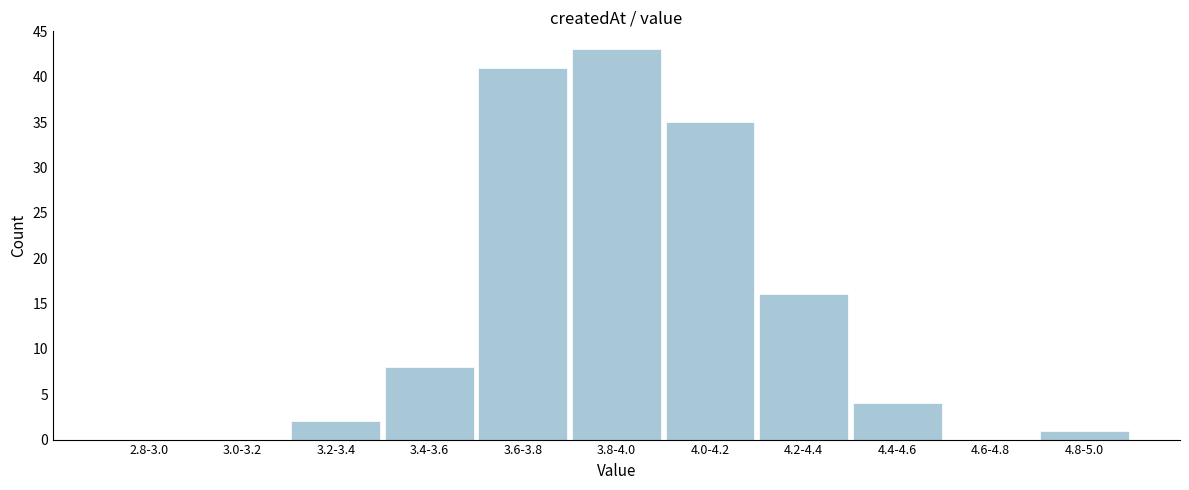

Reading left to right, what are all the values shown in this chart?

2.8-3.0=0	3.0-3.2=0	3.2-3.4=2	3.4-3.6=8	3.6-3.8=41	3.8-4.0=43	4.0-4.2=35	4.2-4.4=16	4.4-4.6=4	4.6-4.8=0	4.8-5.0=1